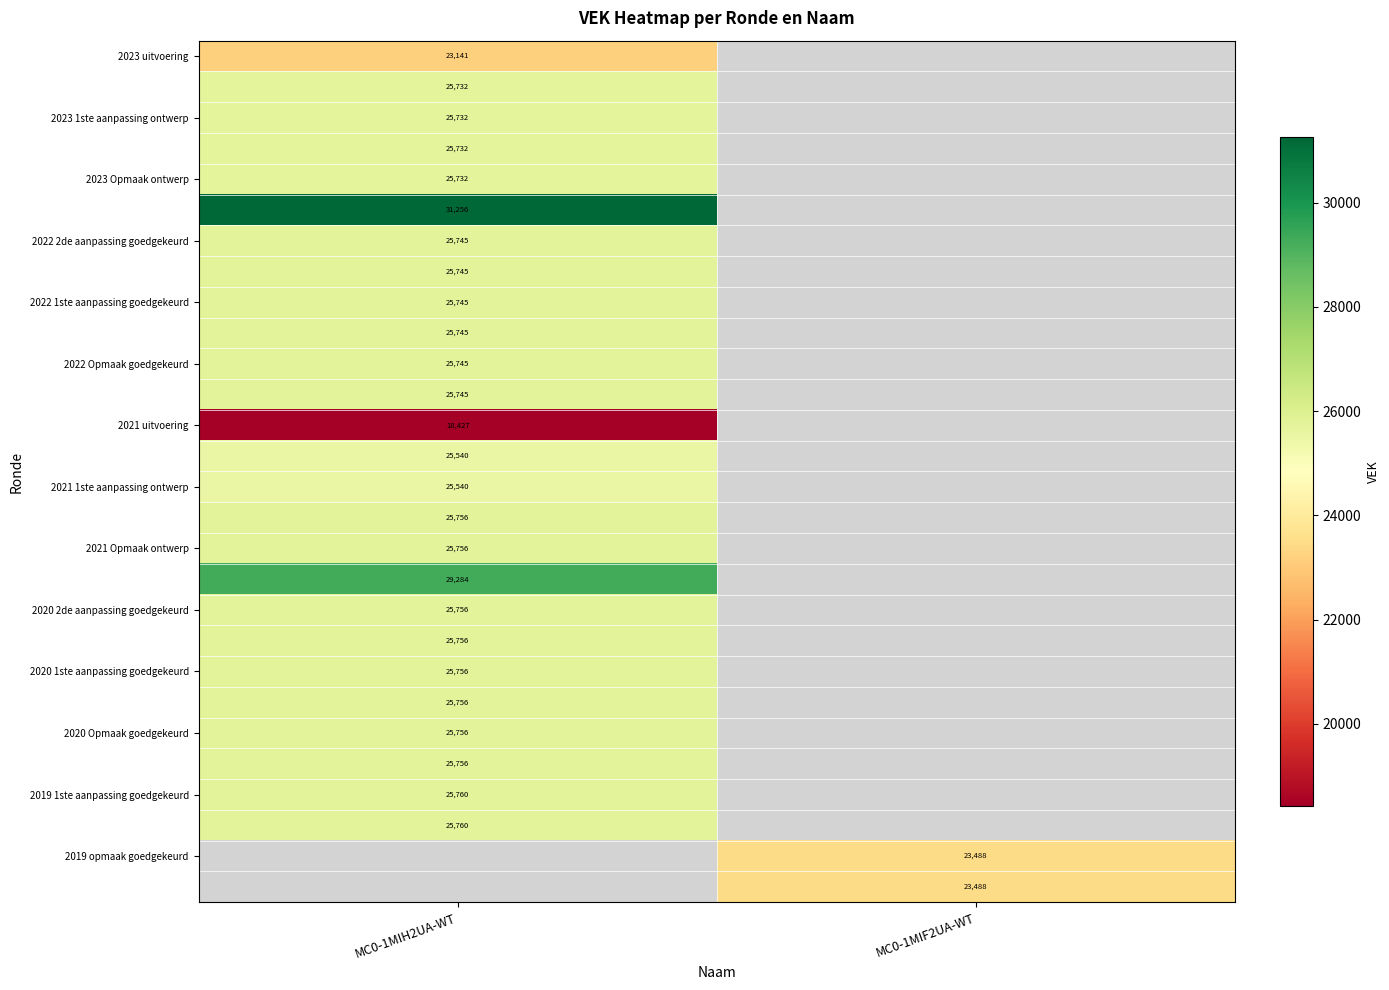

At how many categories does at least one series exceed 27826?

1